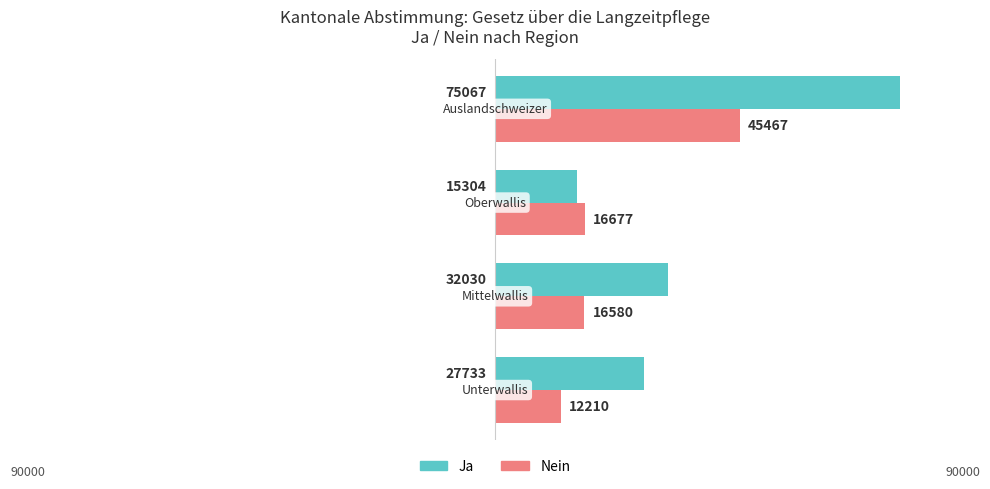

What is the difference between the maximum and second lowest values in the Ja series?

47334